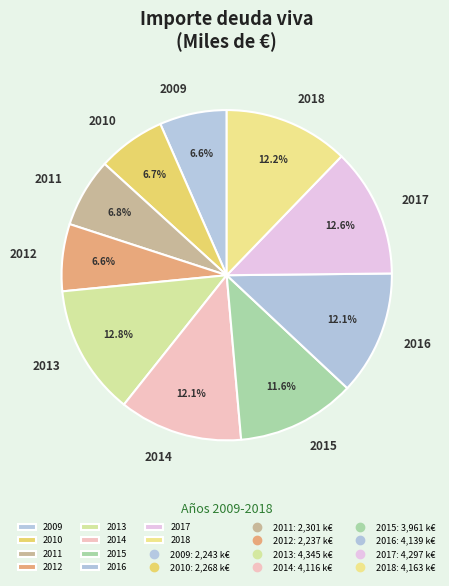

Combined, do 2009 and 2010 account for over 50%?

No